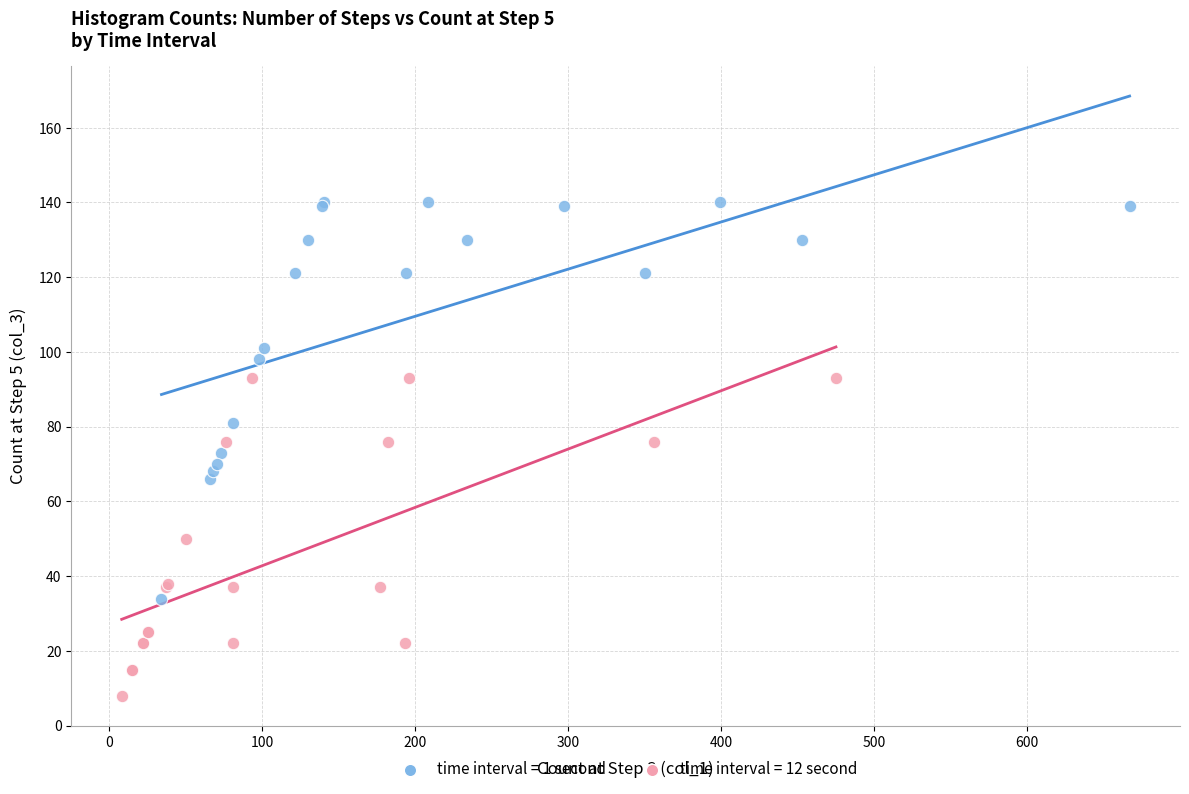

Which series contains the lowest Y value?

time interval = 12 second